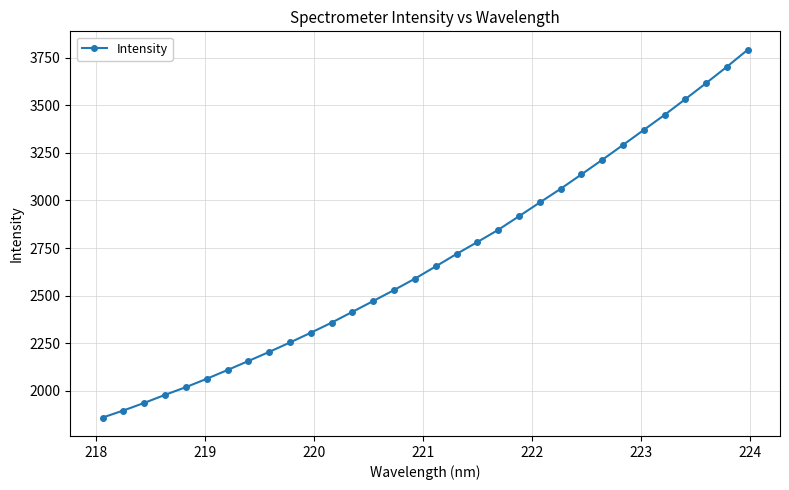

True or false: there are more than 2 points higher than both neighbors.

False